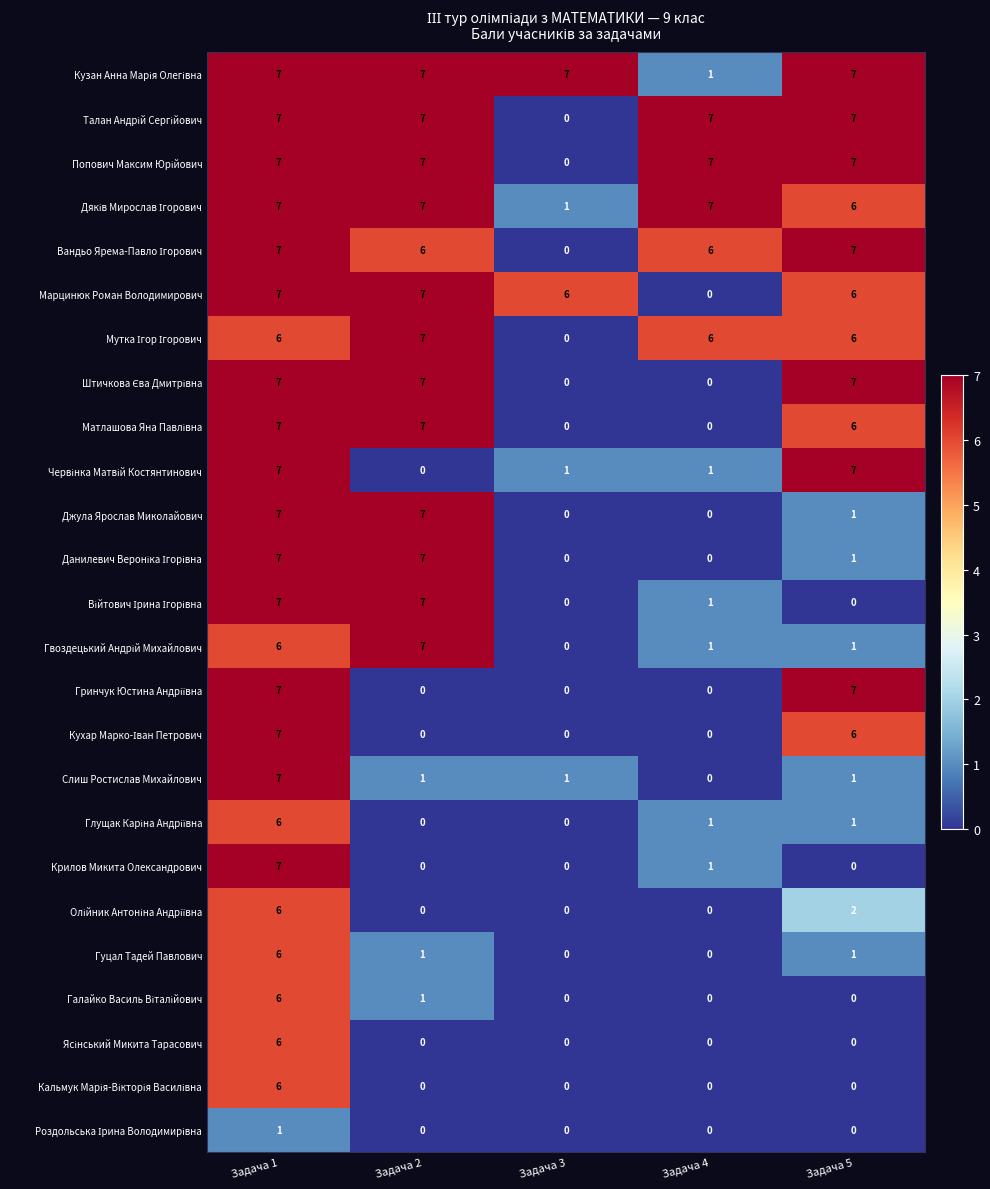

At how many categories does at least one series exceed 5?

5